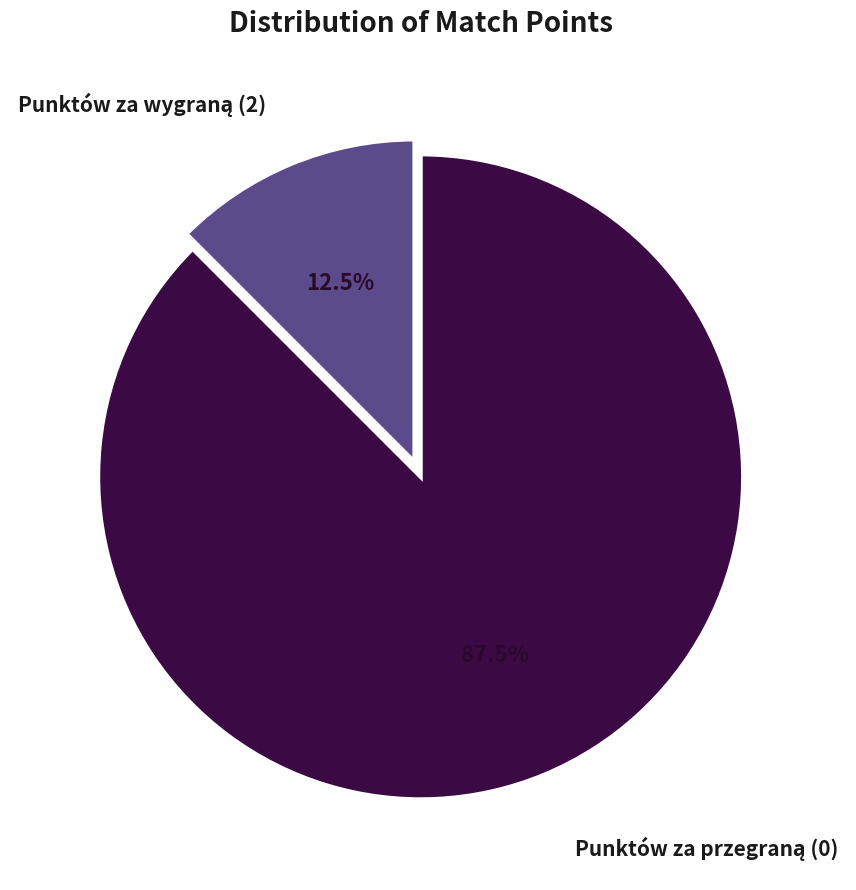

Is there a majority slice in this chart?

Yes